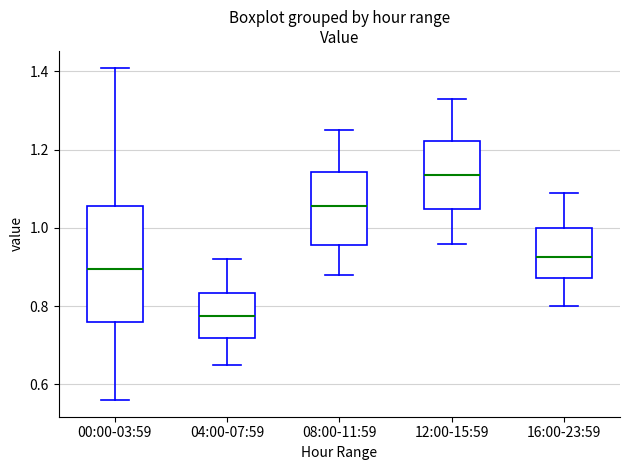

Which box is the tallest, from its lower edge to its upper edge?

00:00-03:59